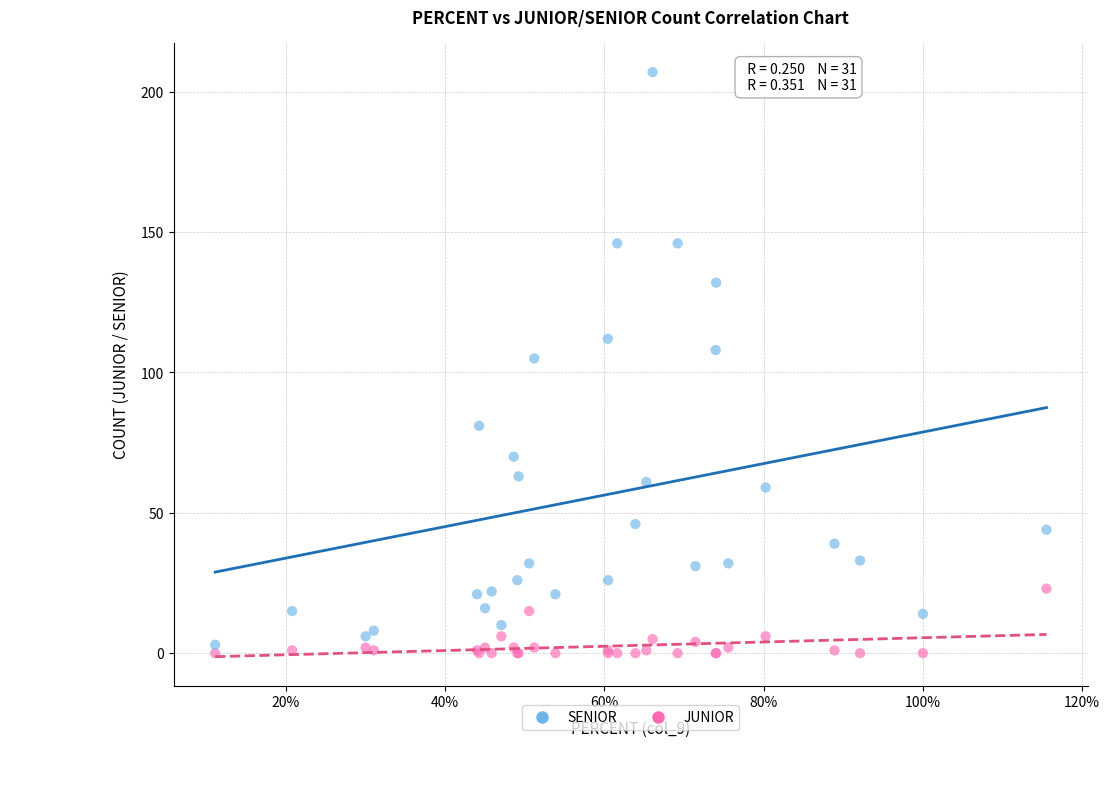

Which series has the largest Y range (max minus min)?

SENIOR